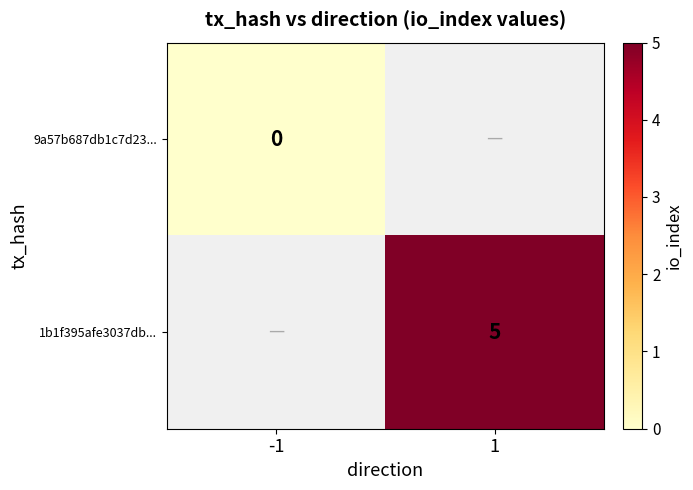

How many series are shown in this chart?

2